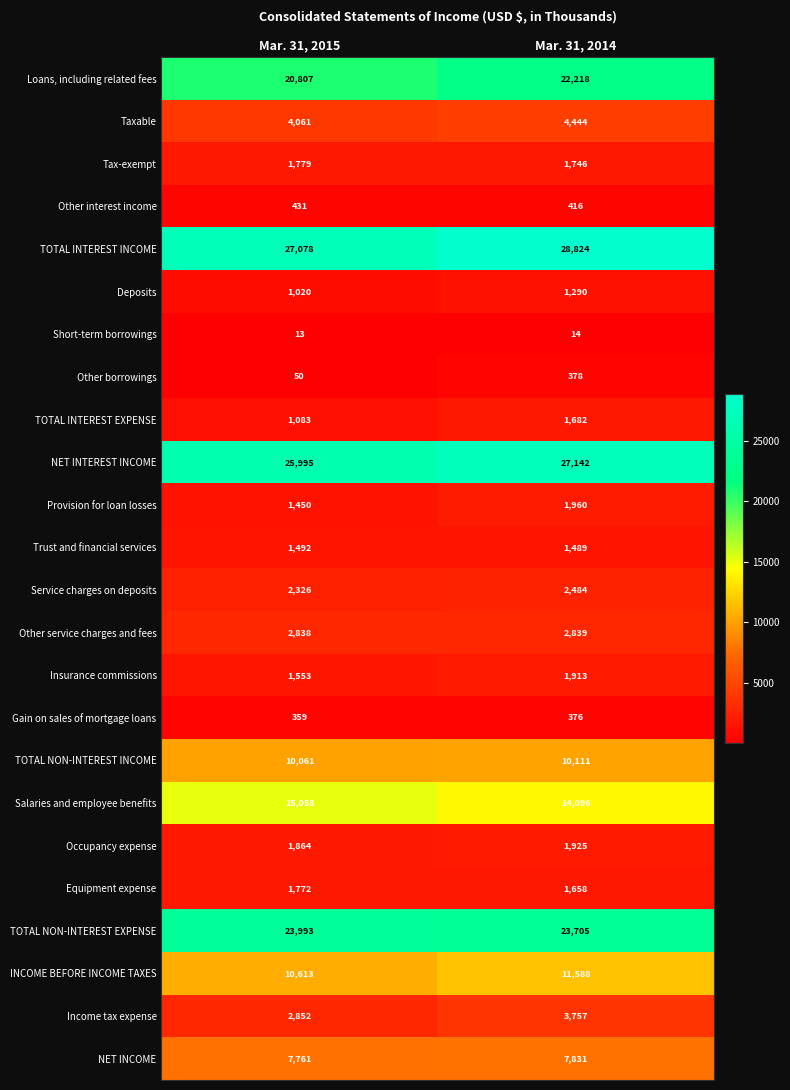

How many categories are shown in the chart?

2